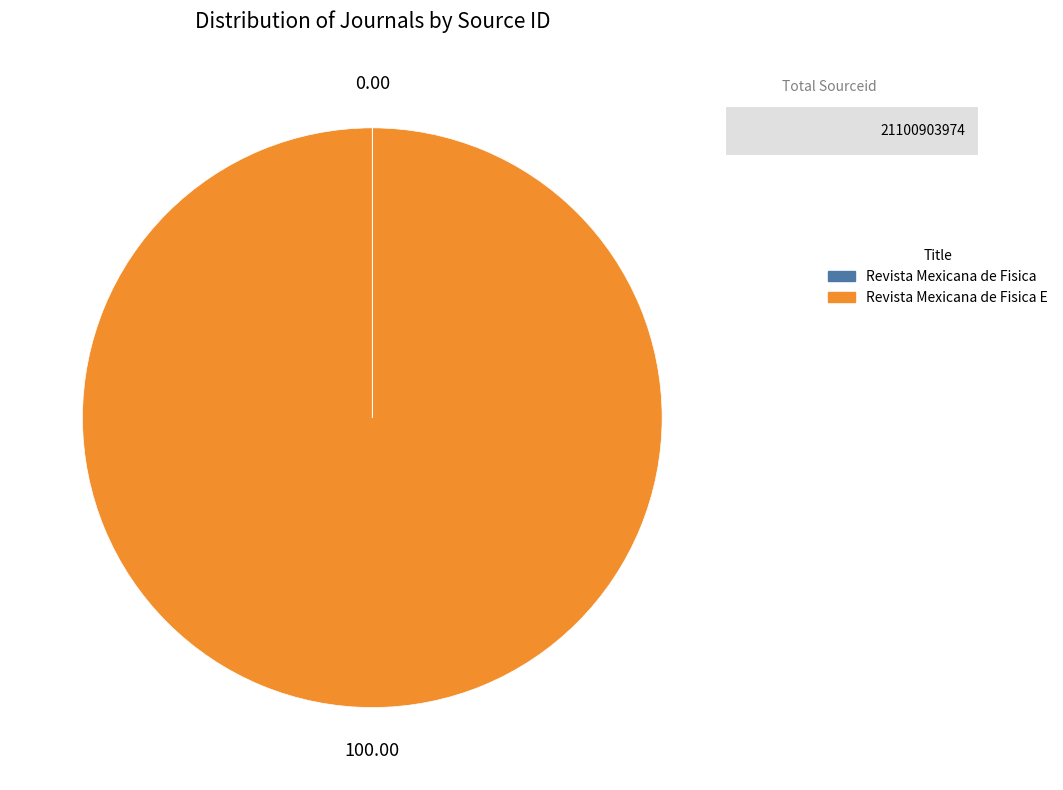

Does any single category account for the majority?

Yes